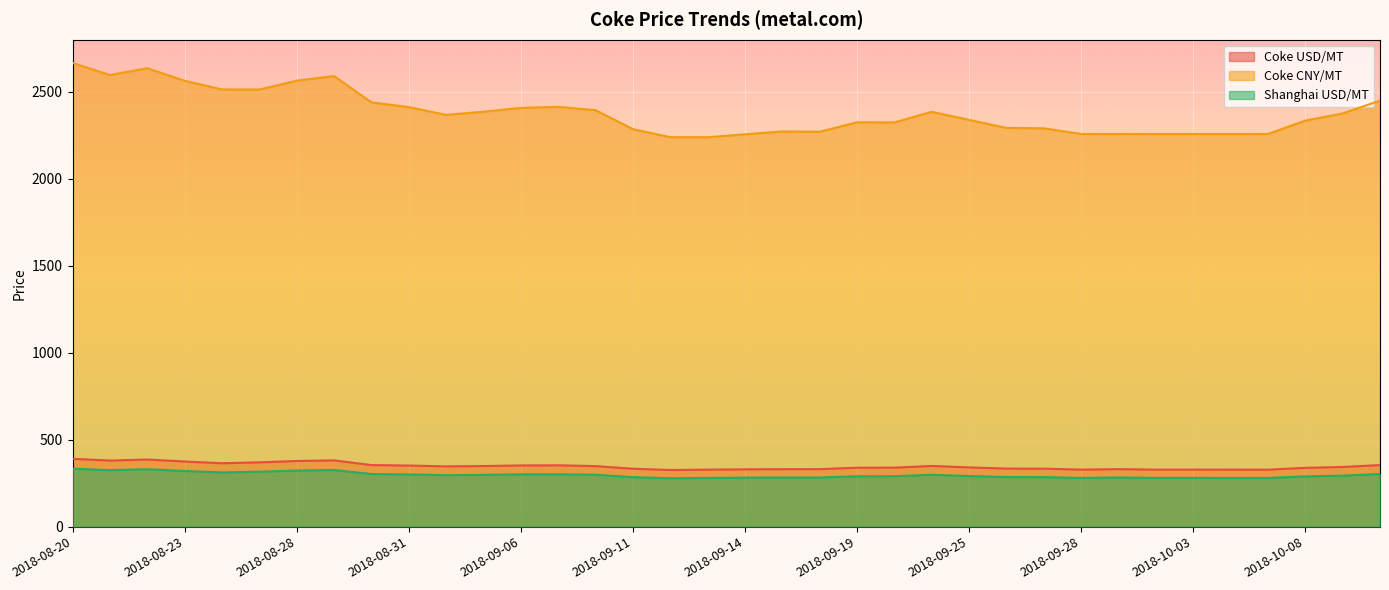

How many interior local peaks does the Shanghai USD/MT series have?

6